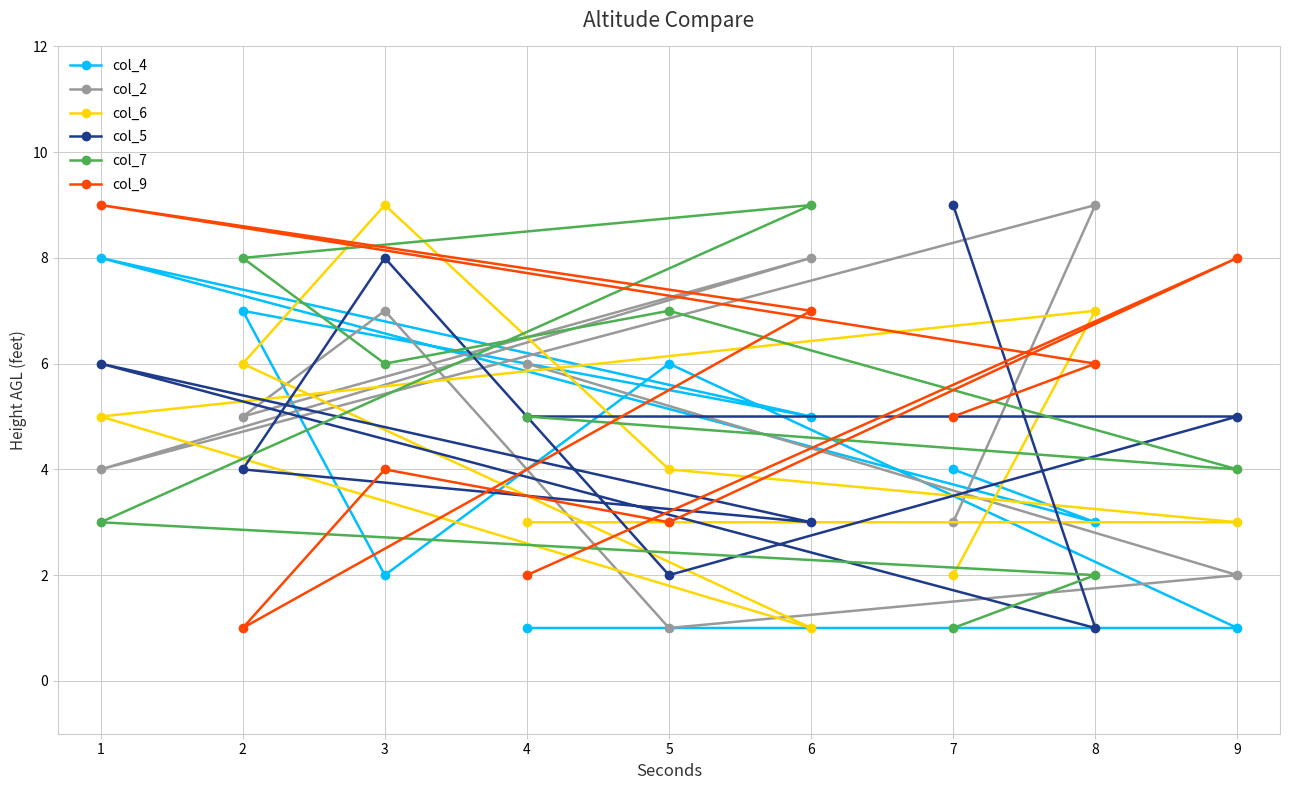

Read the col_2 value at 6.

8